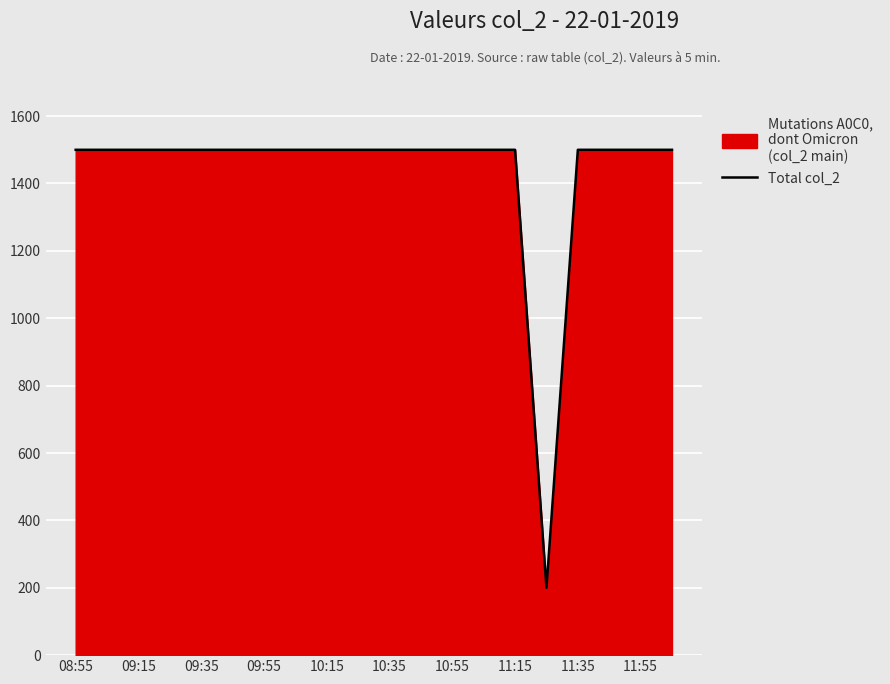

What is the value of the 12th point from the left?

1500